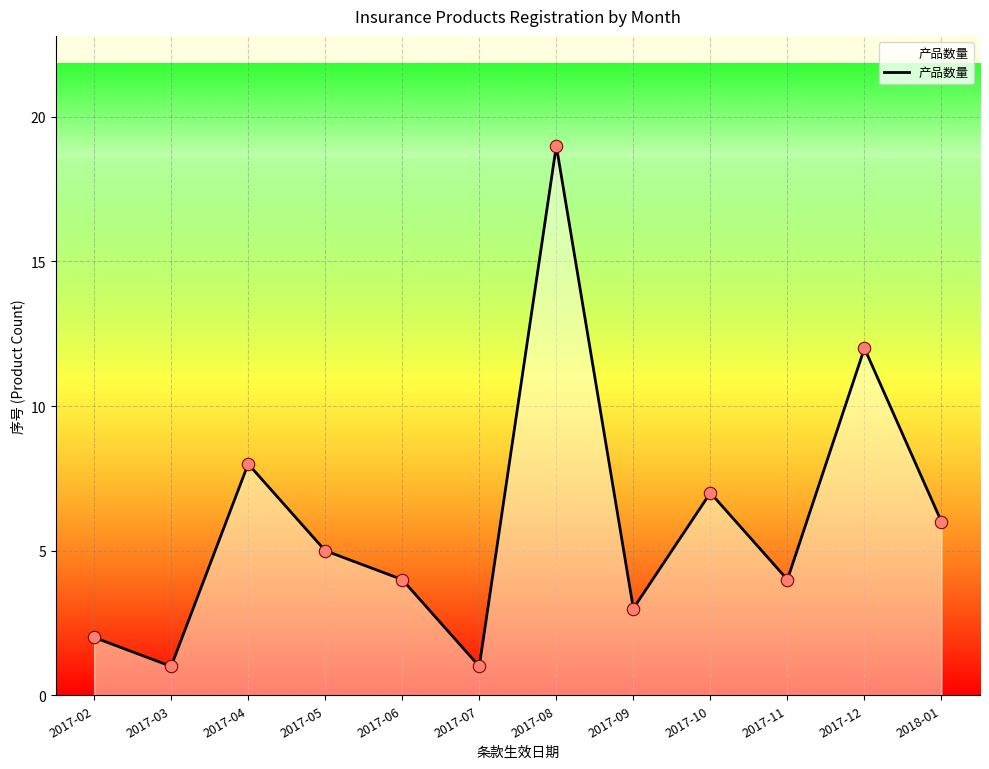

Approximately how many times larger is the value at 2017-11 compared to 2017-04?

0.5